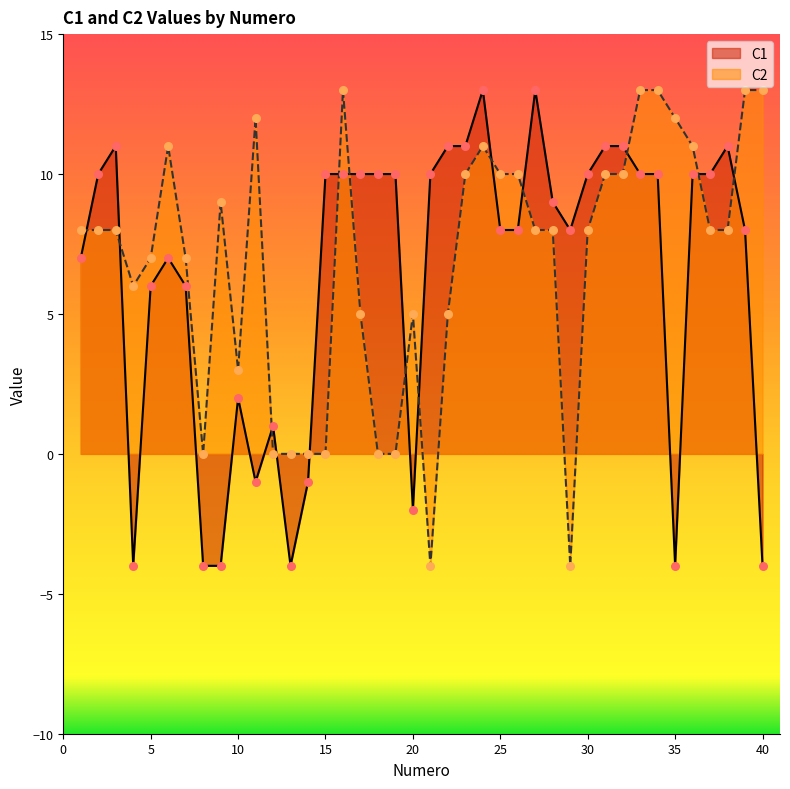

Which series reaches the maximum Y coordinate?

C1